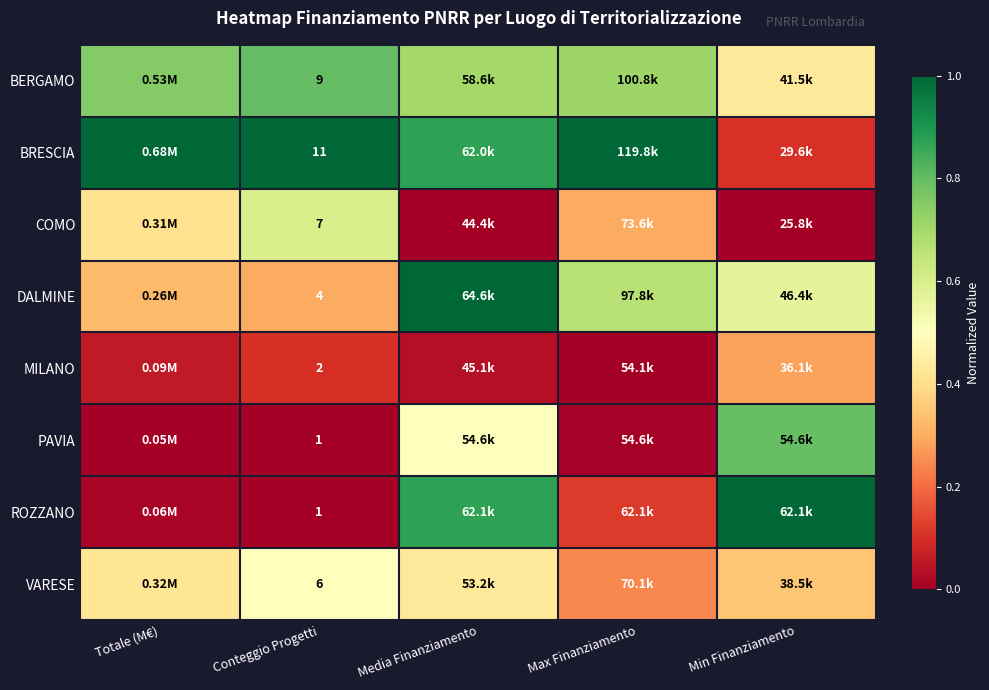

How many distinct data groups are displayed?

8